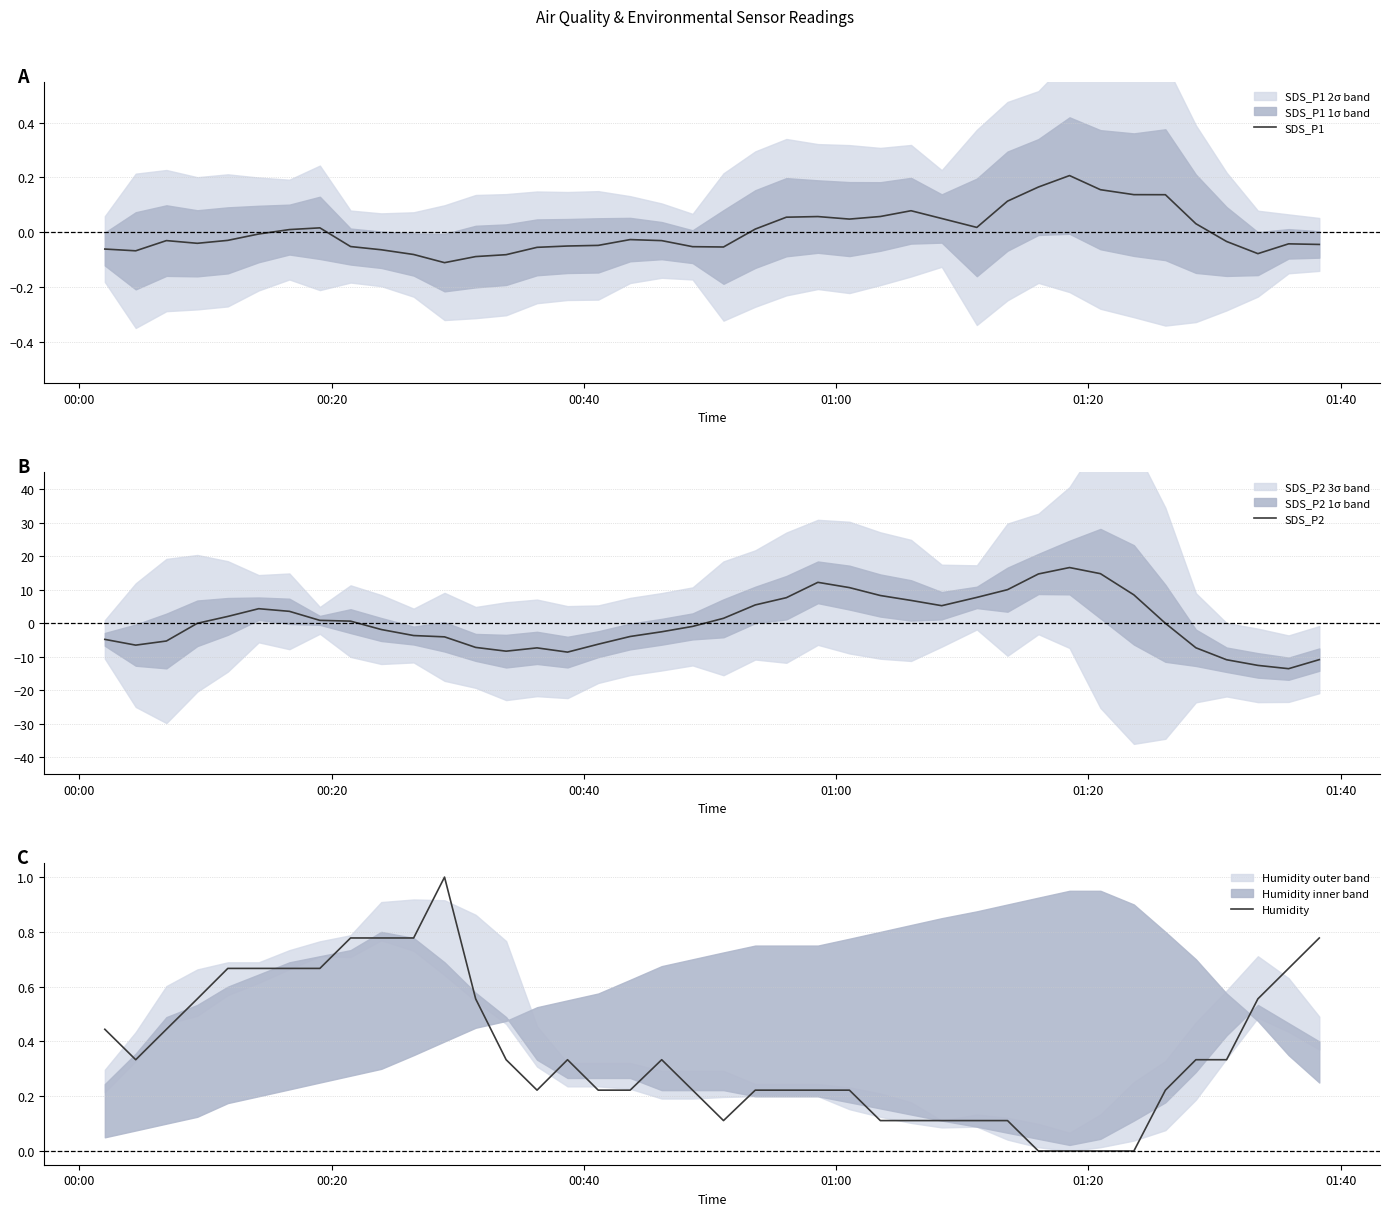

What is the highest value of the SDS_P2 series?

16.6